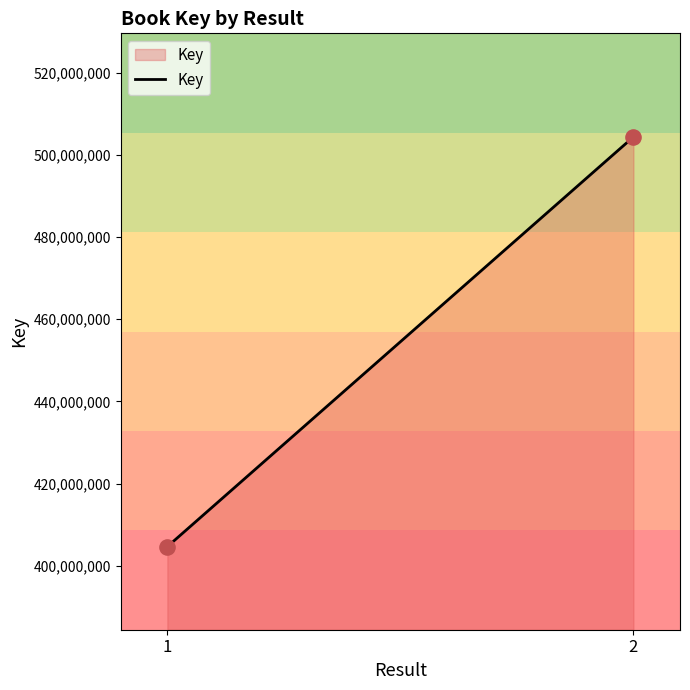

What is the greatest value displayed?

504380434.0